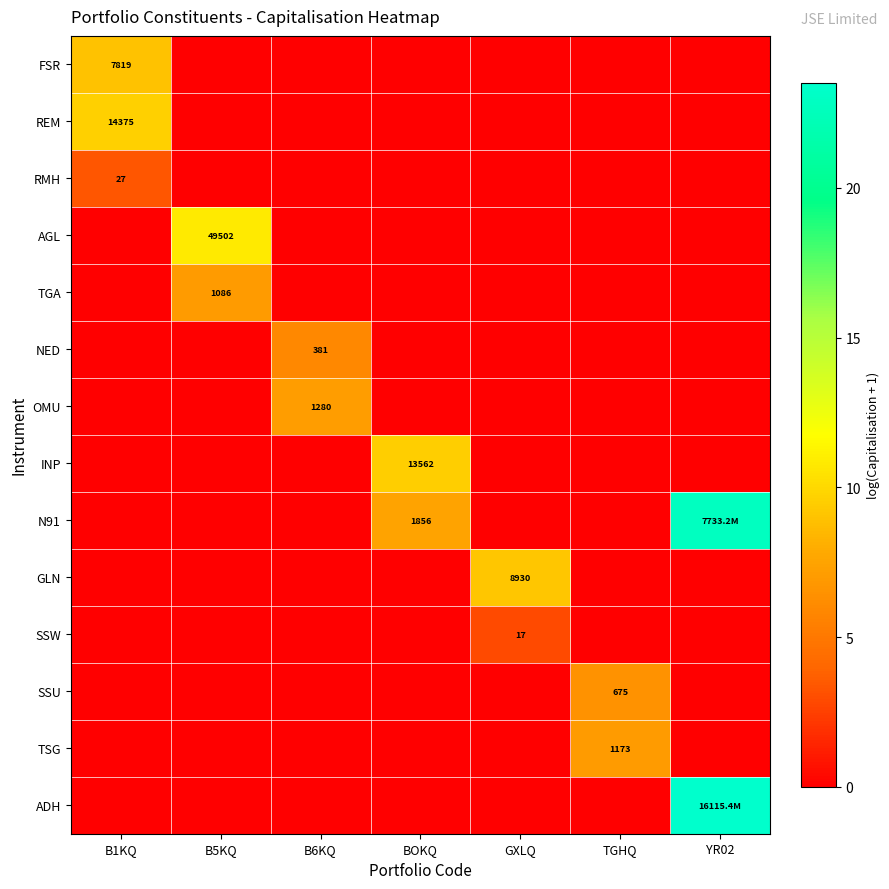

How many values in the GLN series exceed 0?

1